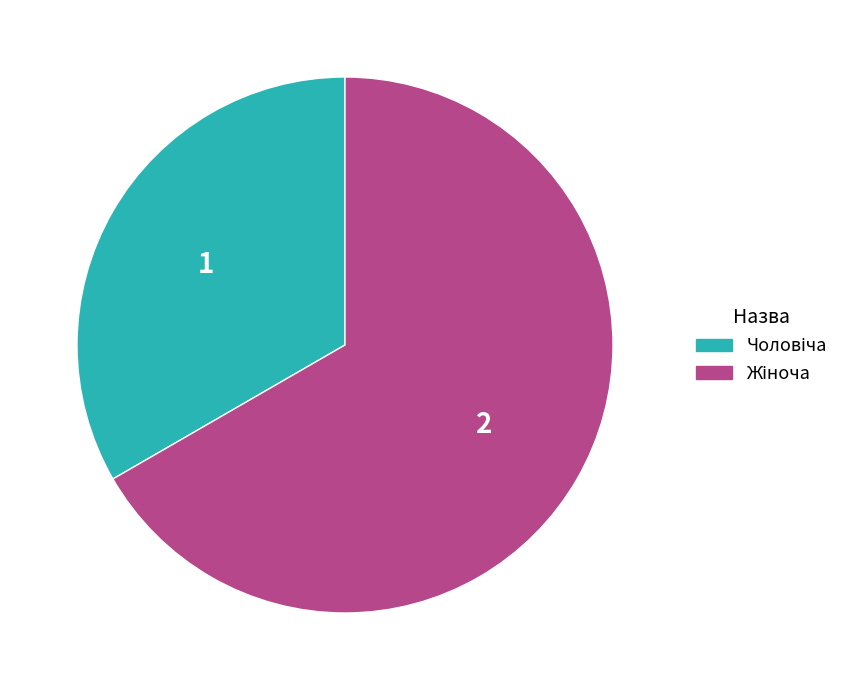

Is there a majority slice in this chart?

Yes